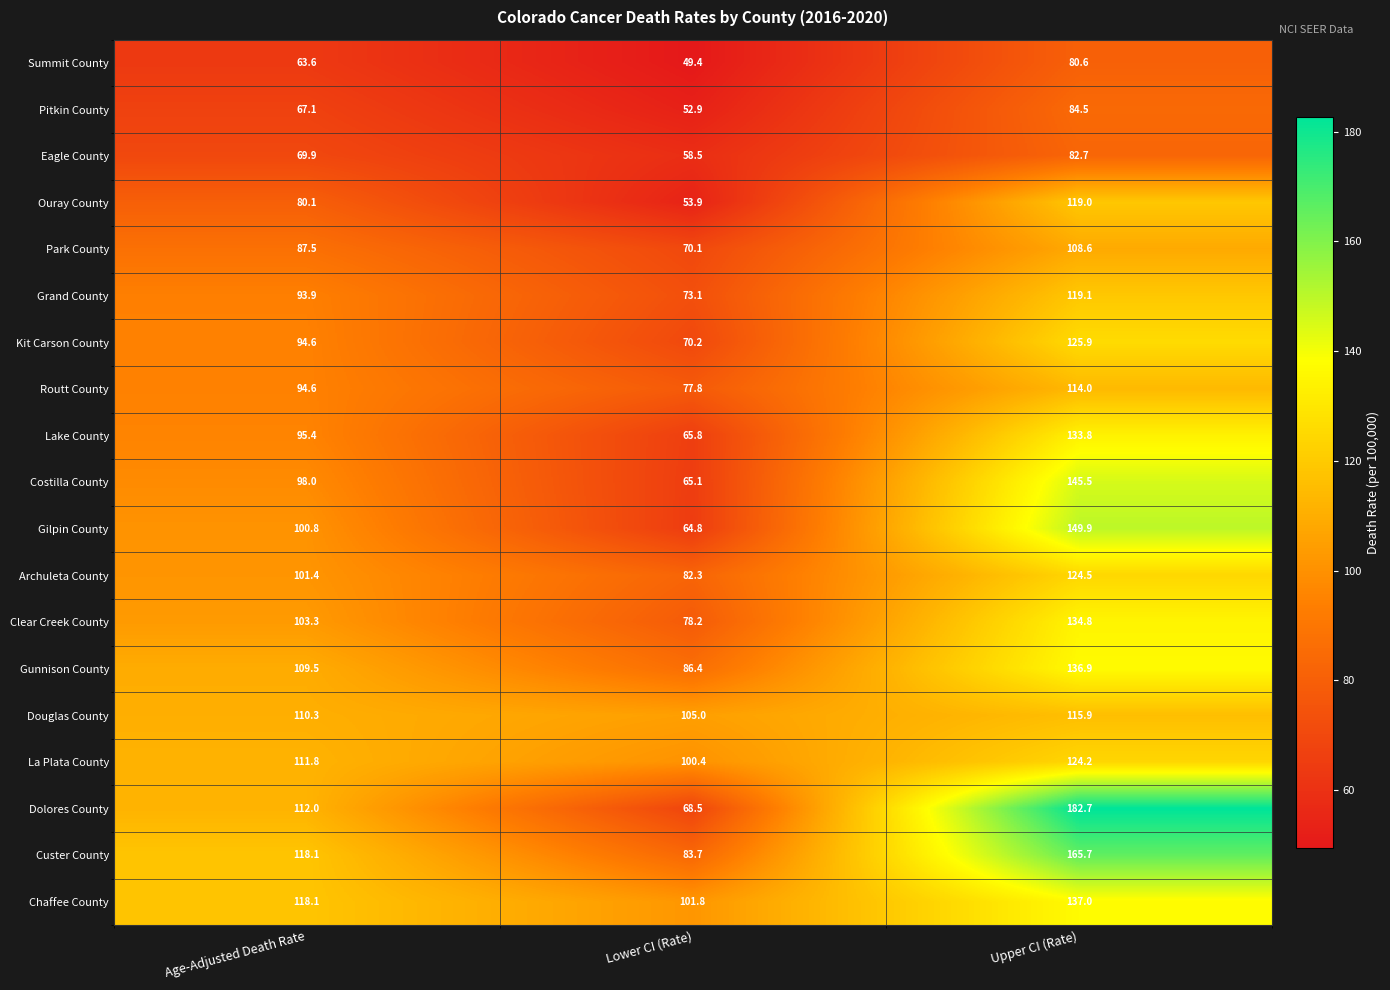

What is the minimum value shown in the chart?

49.4